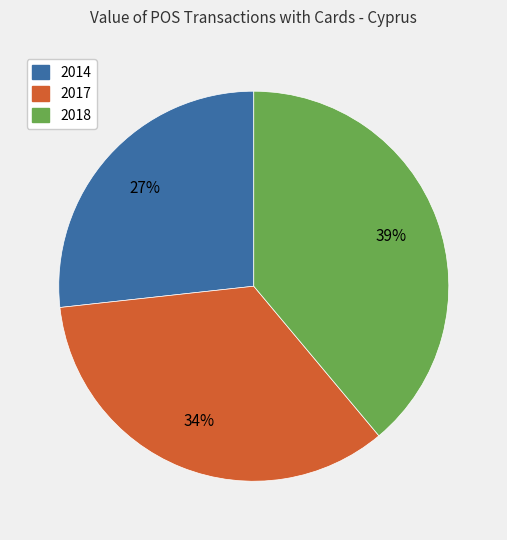

How many segments does this pie chart have?

3